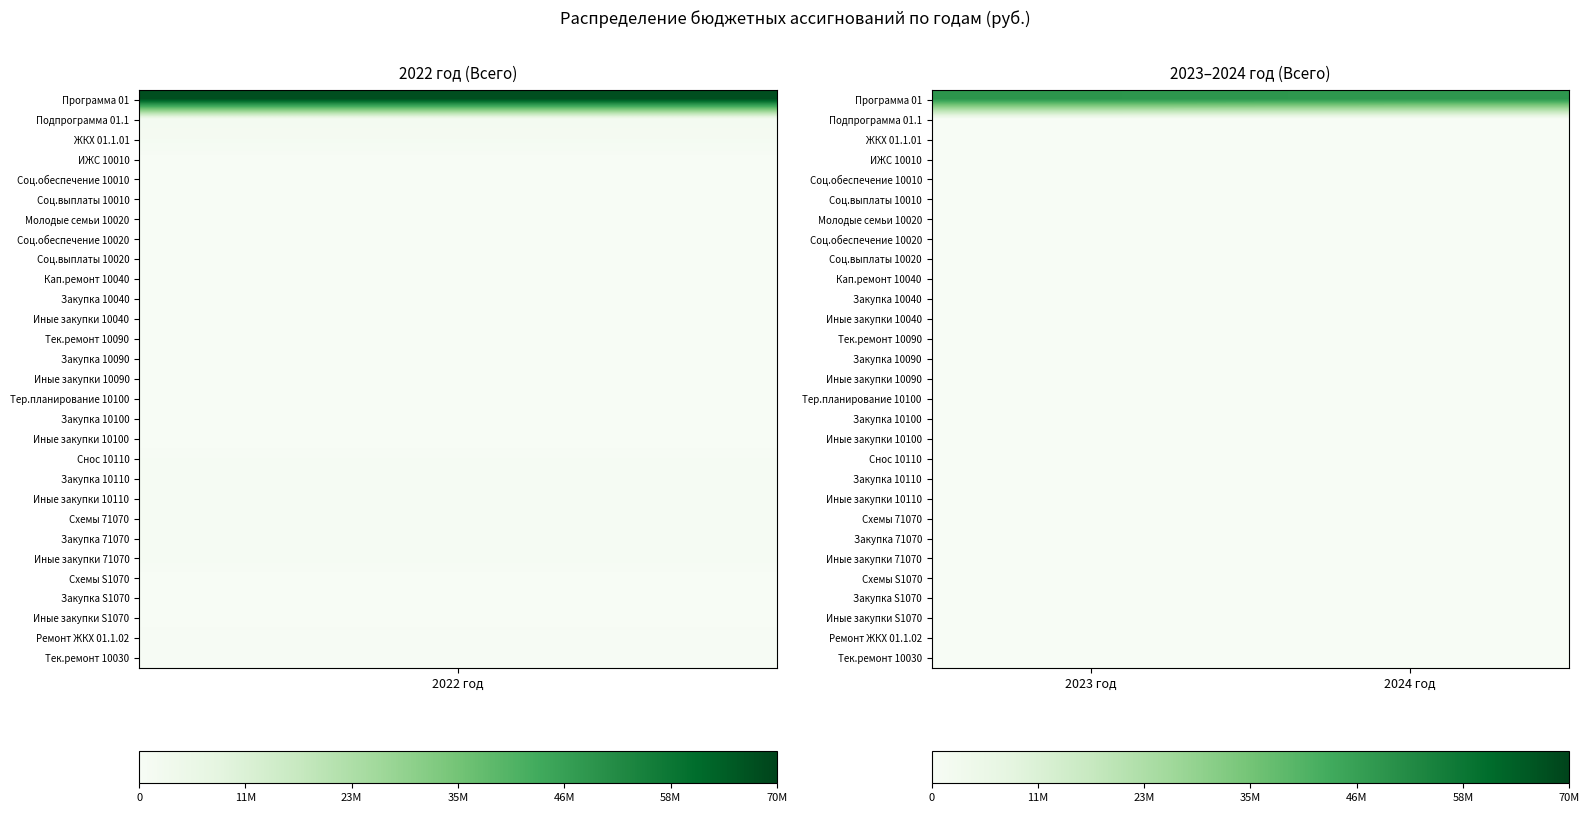

Reading right to left, list all the values displayed in this chart.

Программа 01: 2024 год=49018443.5	2023 год=49545167.5
Подпрограмма 01.1: 2024 год=36000.0	2023 год=86000.0
ЖКХ 01.1.01: 2024 год=36000.0	2023 год=86000.0
ИЖС 10010: 2024 год=20000.0	2023 год=20000.0
Соц.обеспечение 10010: 2024 год=20000.0	2023 год=20000.0
Соц.выплаты 10010: 2024 год=20000.0	2023 год=20000.0
Молодые семьи 10020: 2024 год=10000.0	2023 год=10000.0
Соц.обеспечение 10020: 2024 год=10000.0	2023 год=10000.0
Соц.выплаты 10020: 2024 год=10000.0	2023 год=10000.0
Кап.ремонт 10040: 2024 год=1000.0	2023 год=1000.0
Закупка 10040: 2024 год=1000.0	2023 год=1000.0
Иные закупки 10040: 2024 год=1000.0	2023 год=1000.0
Тек.ремонт 10090: 2024 год=0.0	2023 год=0.0
Закупка 10090: 2024 год=0.0	2023 год=0.0
Иные закупки 10090: 2024 год=0.0	2023 год=0.0
Тер.планирование 10100: 2024 год=5000.0	2023 год=5000.0
Закупка 10100: 2024 год=5000.0	2023 год=5000.0
Иные закупки 10100: 2024 год=5000.0	2023 год=5000.0
Снос 10110: 2024 год=0.0	2023 год=50000.0
Закупка 10110: 2024 год=0.0	2023 год=50000.0
Иные закупки 10110: 2024 год=0.0	2023 год=50000.0
Схемы 71070: 2024 год=0.0	2023 год=0.0
Закупка 71070: 2024 год=0.0	2023 год=0.0
Иные закупки 71070: 2024 год=0.0	2023 год=0.0
Схемы S1070: 2024 год=0.0	2023 год=0.0
Закупка S1070: 2024 год=0.0	2023 год=0.0
Иные закупки S1070: 2024 год=0.0	2023 год=0.0
Ремонт ЖКХ 01.1.02: 2024 год=0.0	2023 год=0.0
Тек.ремонт 10030: 2024 год=0.0	2023 год=0.0